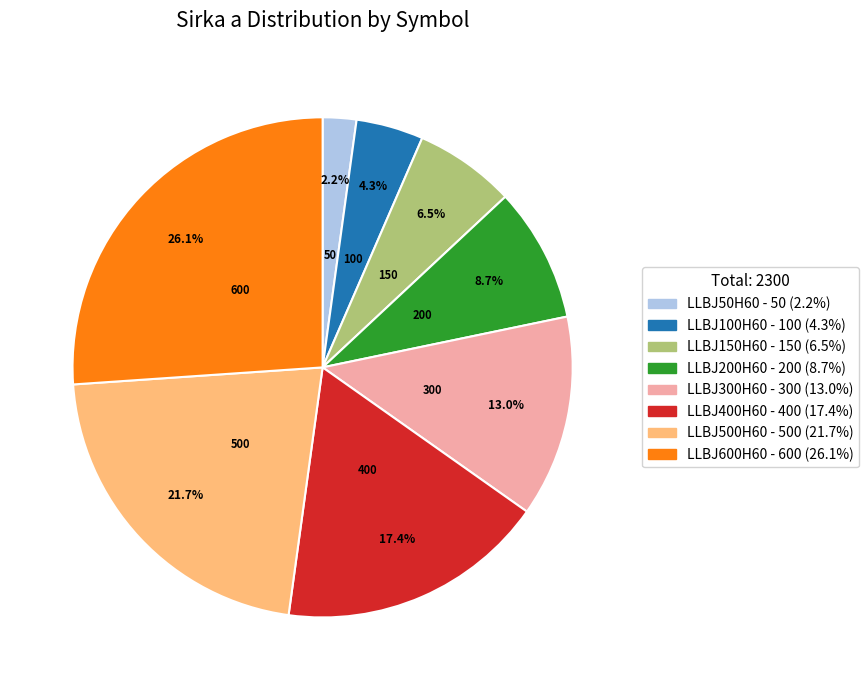

Approximately how many times larger is the value at LLBJ200H60 compared to LLBJ150H60?

1.3